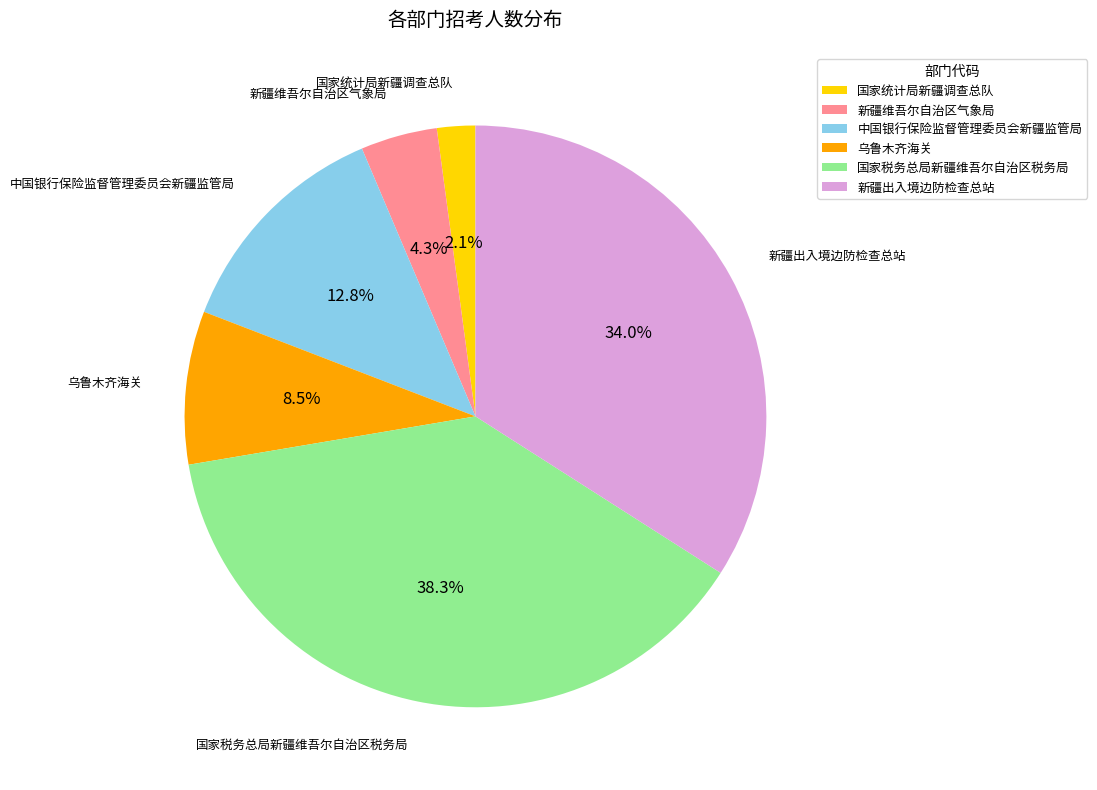

To the nearest percent, what is the difference between the largest and smallest slice percentages?

36%